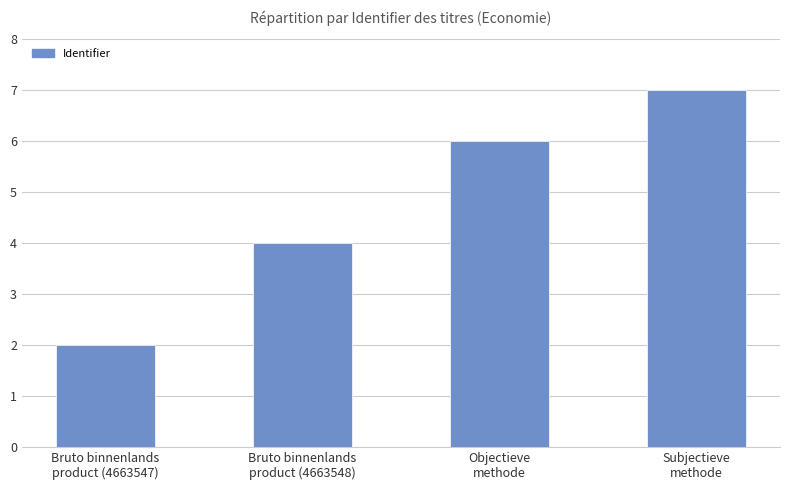

Are the bars horizontal?

No